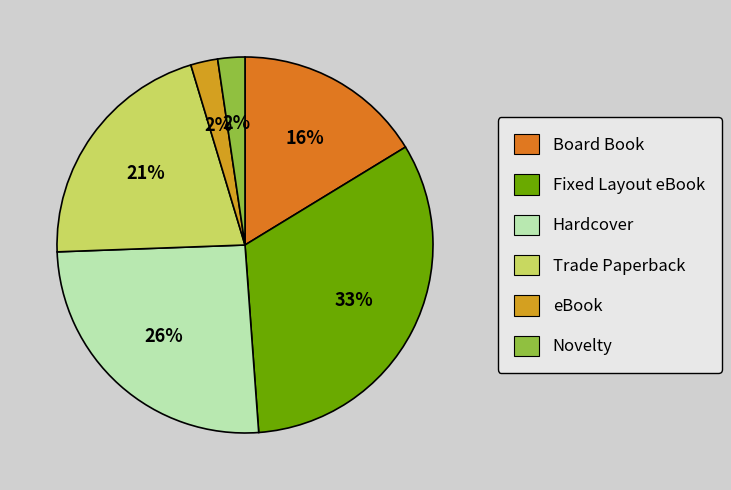

Is Hardcover the majority of the pie?

No